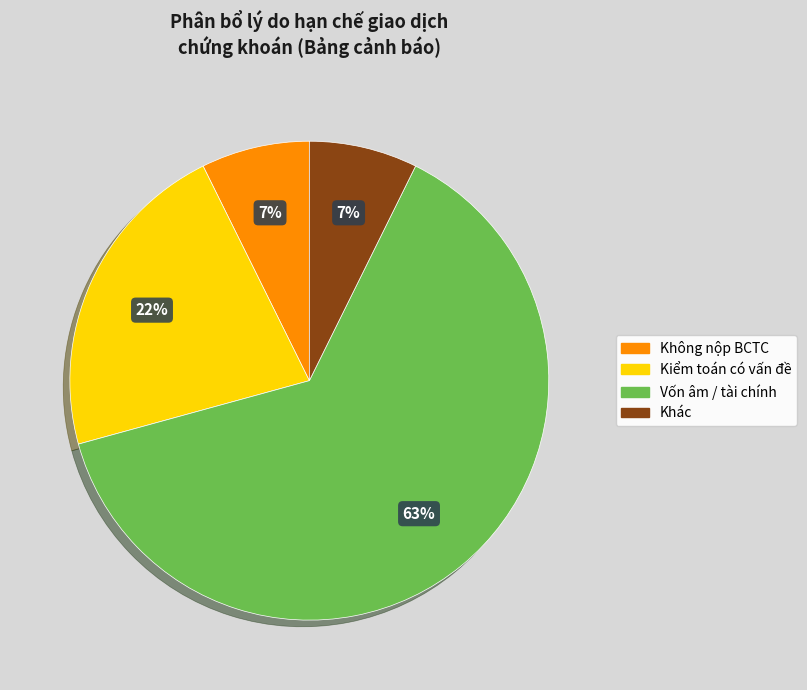

To the nearest percent, what is the average slice percentage?

25%